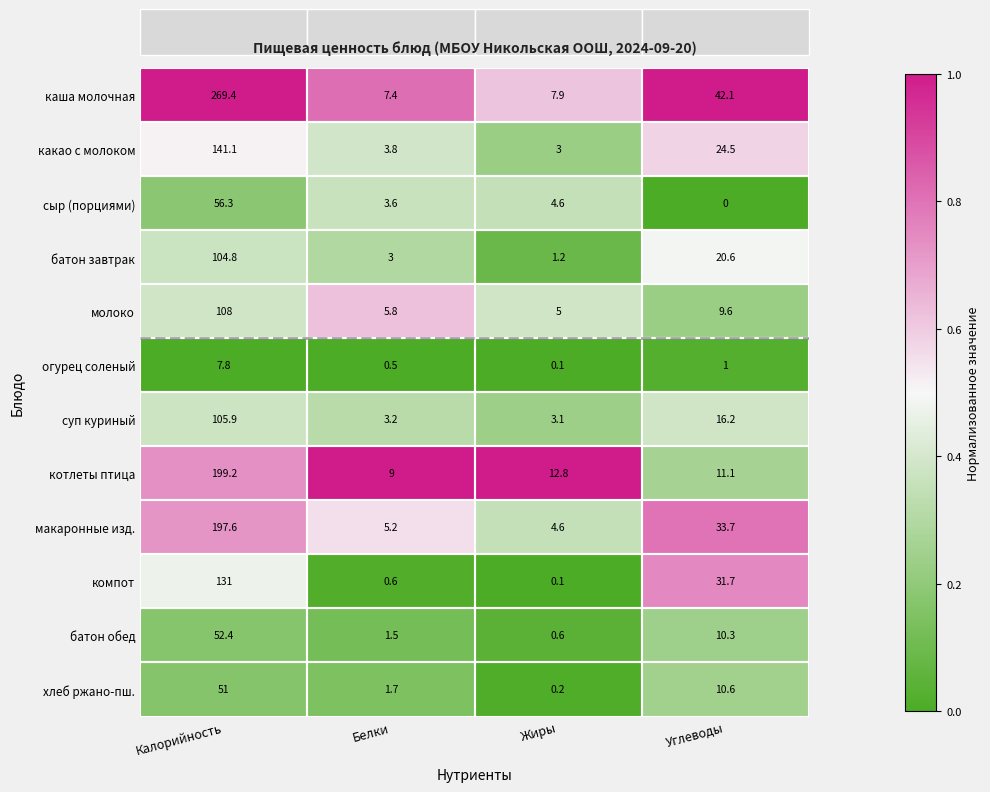

What is the sum of all котлеты птица values?

232.1